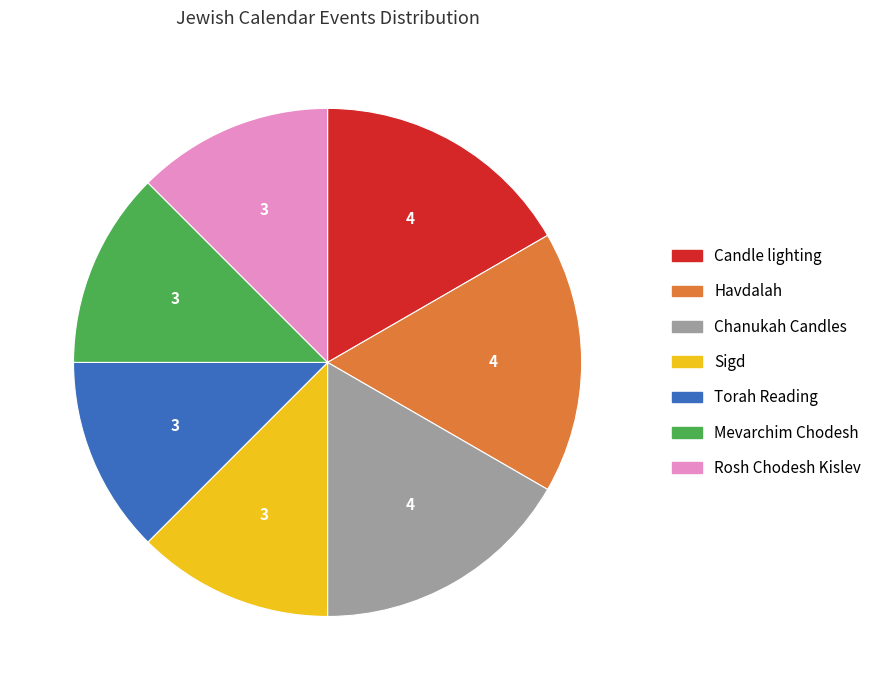

True or false: Mevarchim Chodesh accounts for 1% of the total.

False